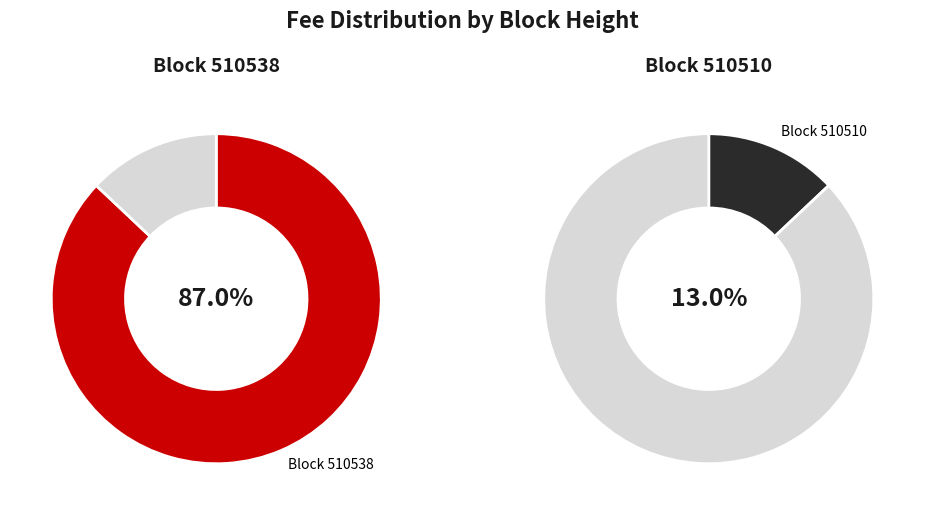

True or false: 510538 accounts for 94% of the total.

False